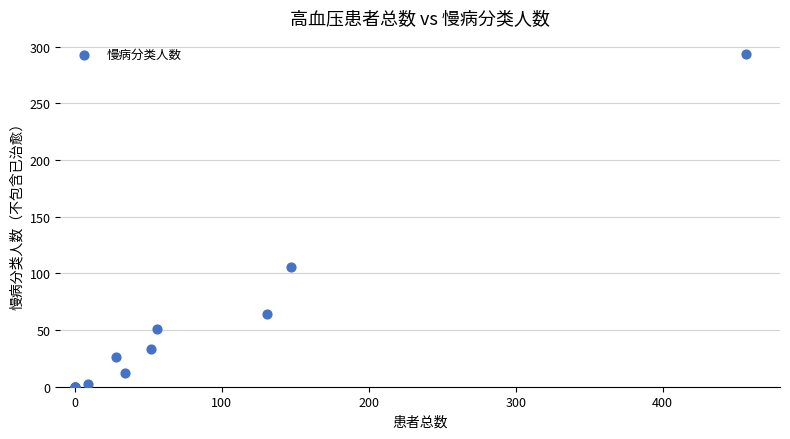

What Y value in the scatter plot is closest to 147?

106